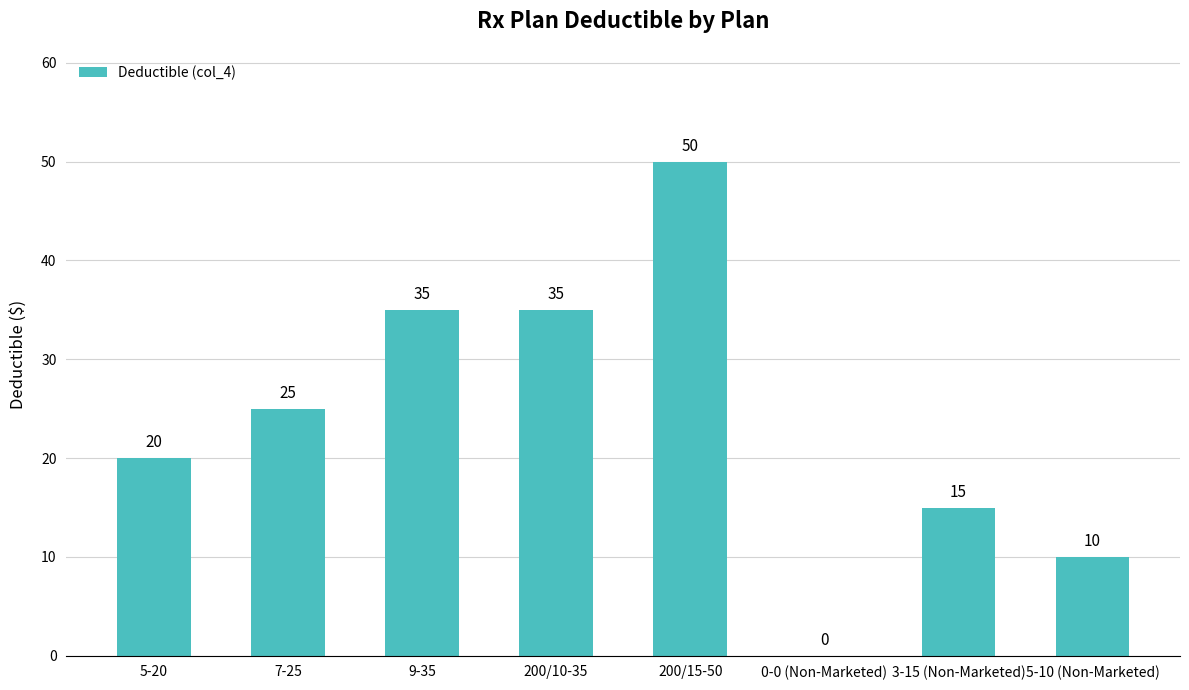

Which has a higher value, 5-10 (Non-Marketed) or 3-15 (Non-Marketed)?

3-15 (Non-Marketed)